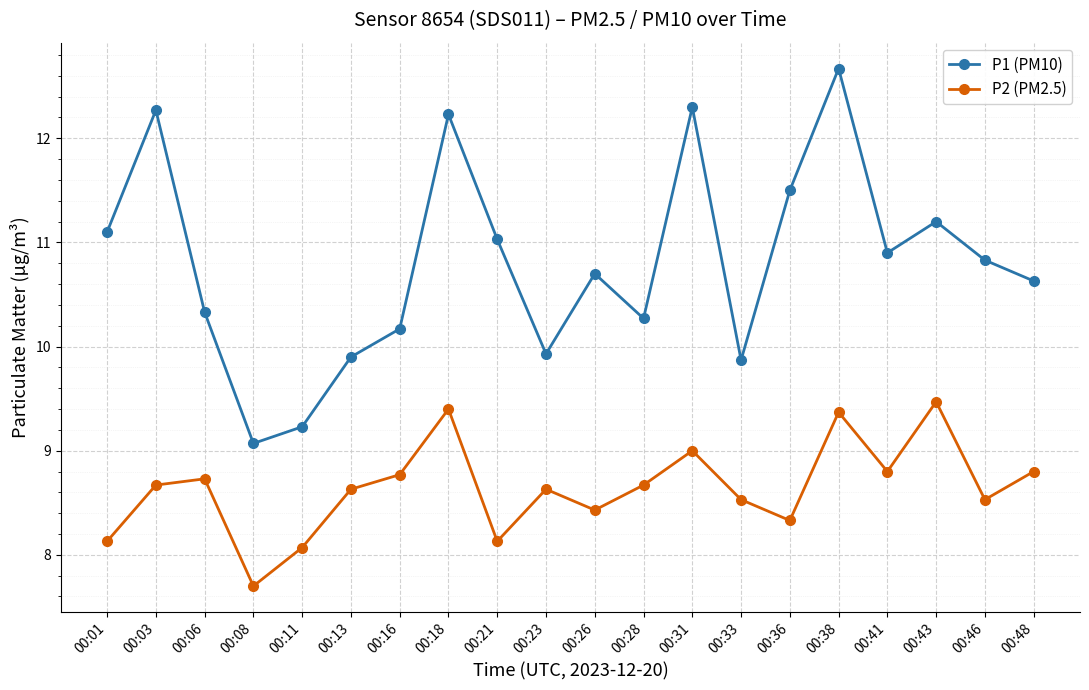

Which series has the widest spread of values?

P1 (PM10)